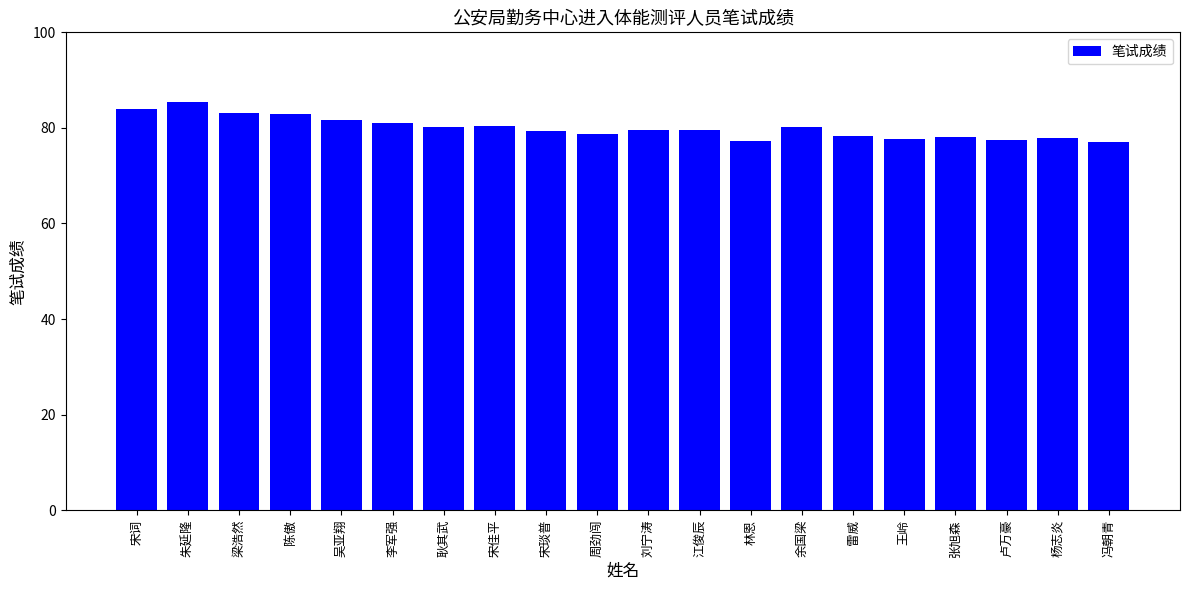

What is the difference between the values at 雷威 and 李军强?

2.7